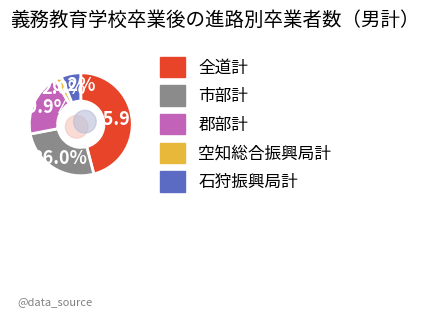

Rank the categories by value from lowest to highest.

空知総合振興局計, 石狩振興局計, 郡部計, 市部計, 全道計